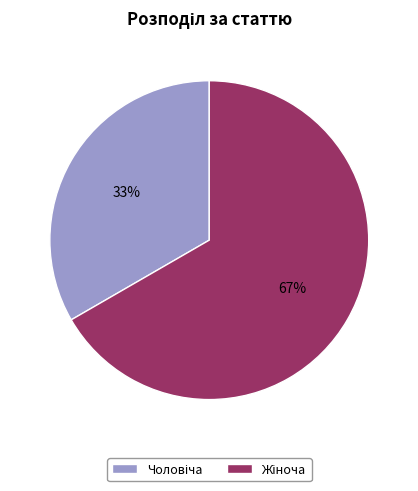

Is there a majority slice in this chart?

Yes